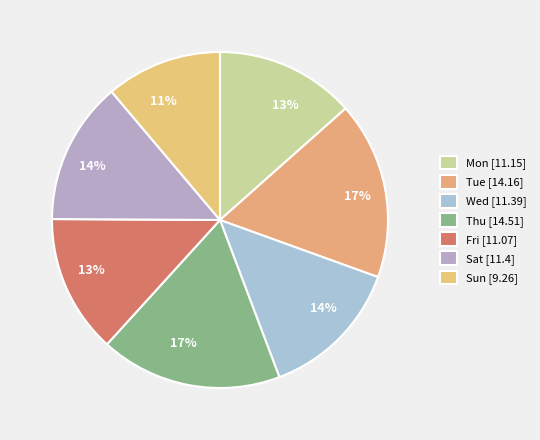

Count the number of slices in the pie.

7